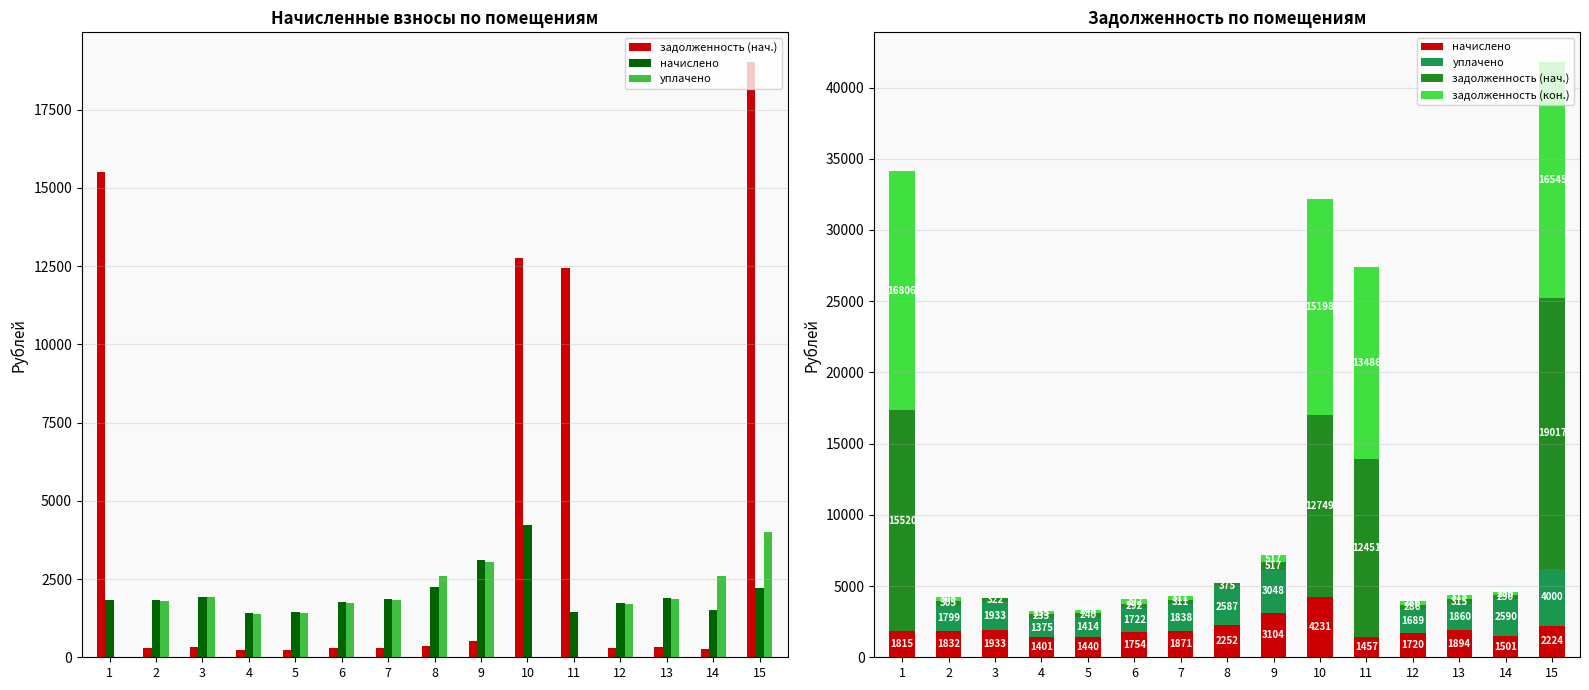

What is the difference between the second highest and minimum values in the начислено series?

1703.6